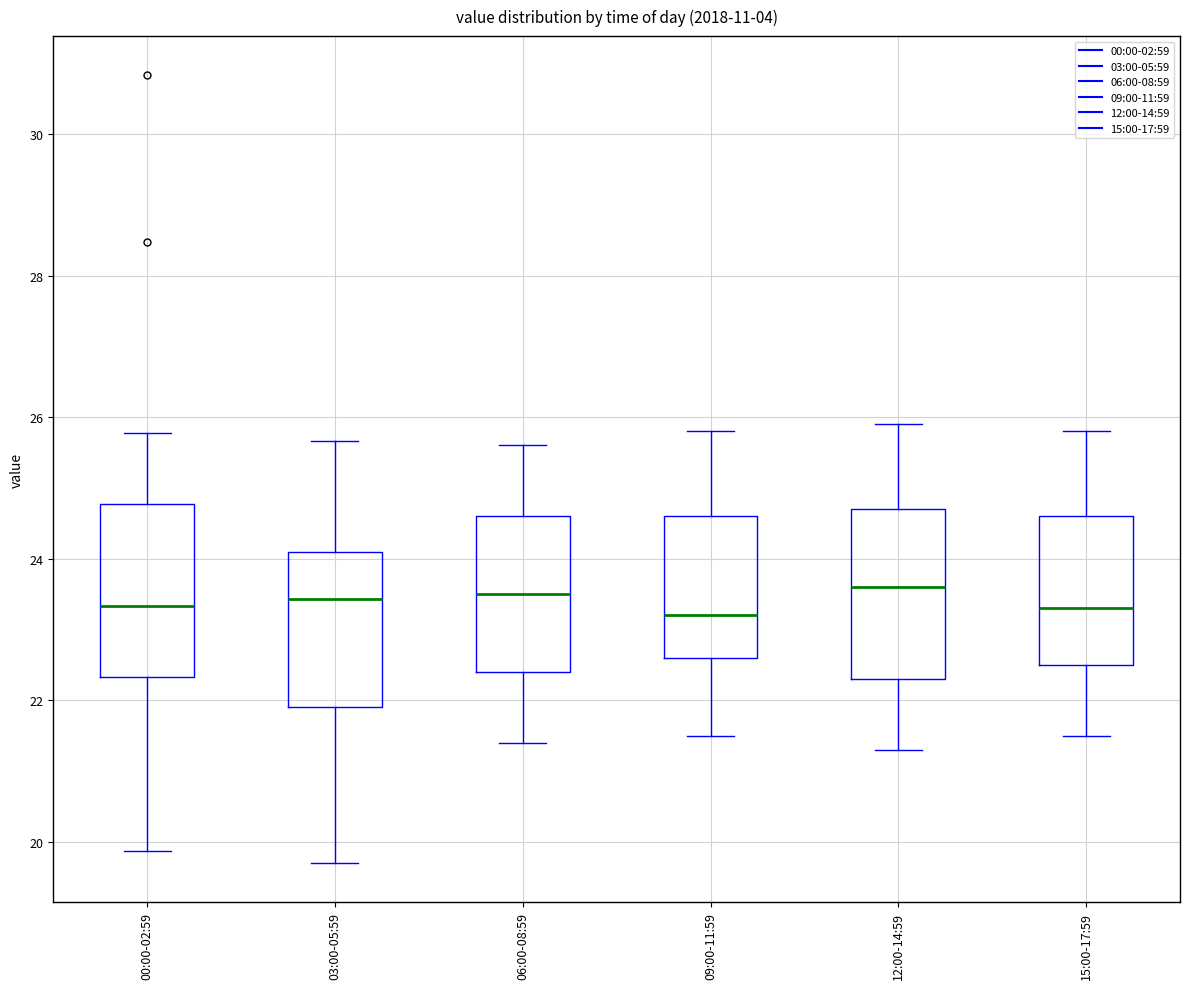

Where does the median line of the box for 09:00-11:59 sit on the y-axis? The values are not printed on the chart, so give them approximately, as read against the axis.

23.2